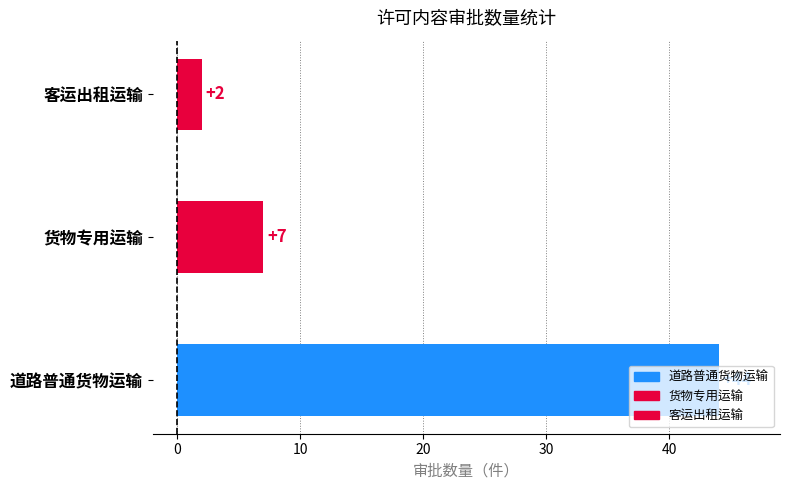

What is the label of the 3rd bar from the left?

客运出租运输